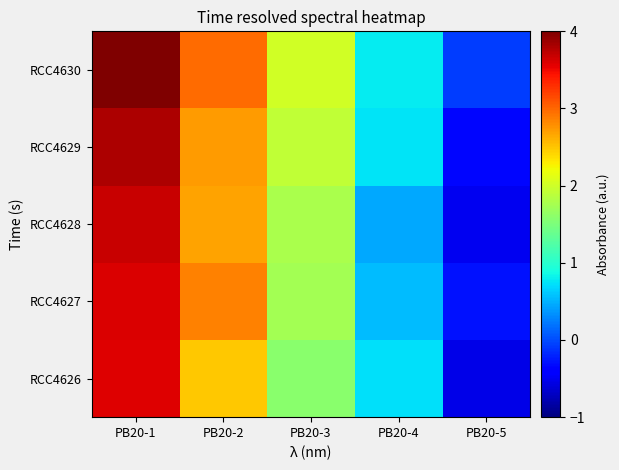

At how many categories does at least one series exceed 0?

4